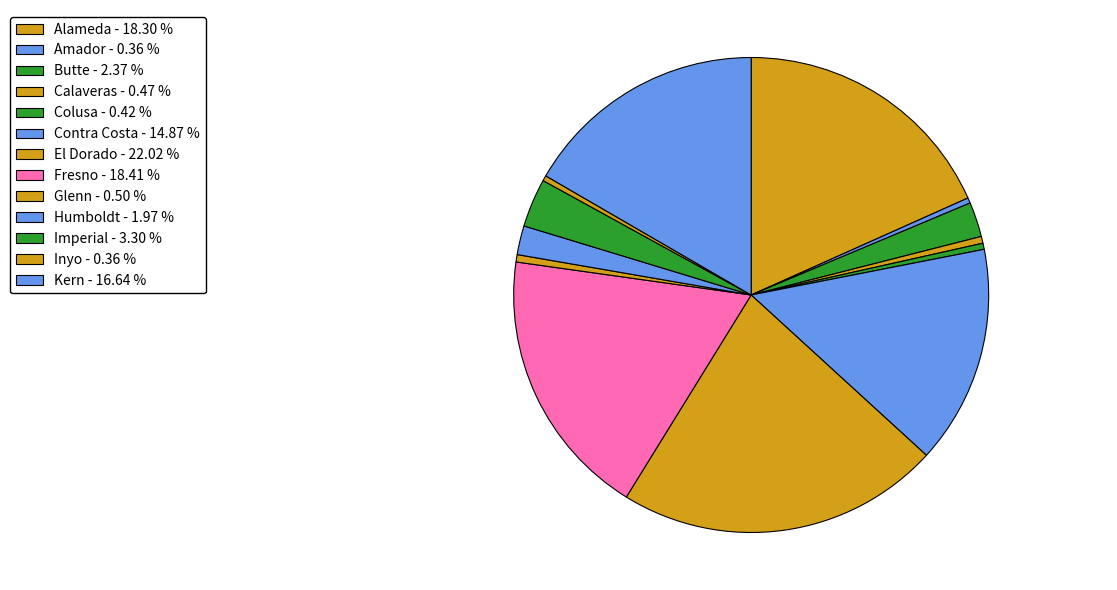

What is the total percentage of Butte and Calaveras?

2.8%